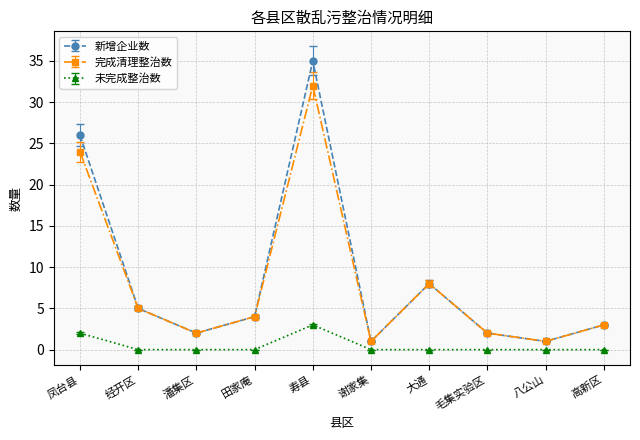

True or false: 完成清理整治数 has a value of 2 at 毛集实验区.

True